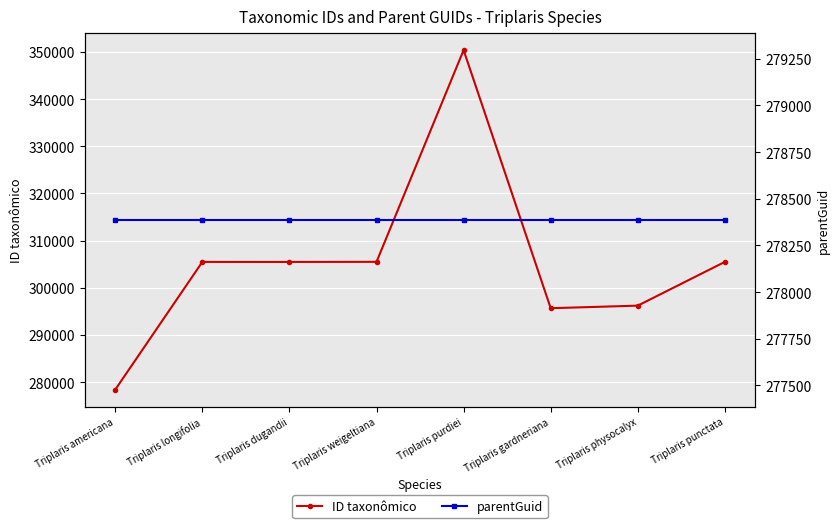

What is the spread (max minus min) of values at Triplaris americana?

4